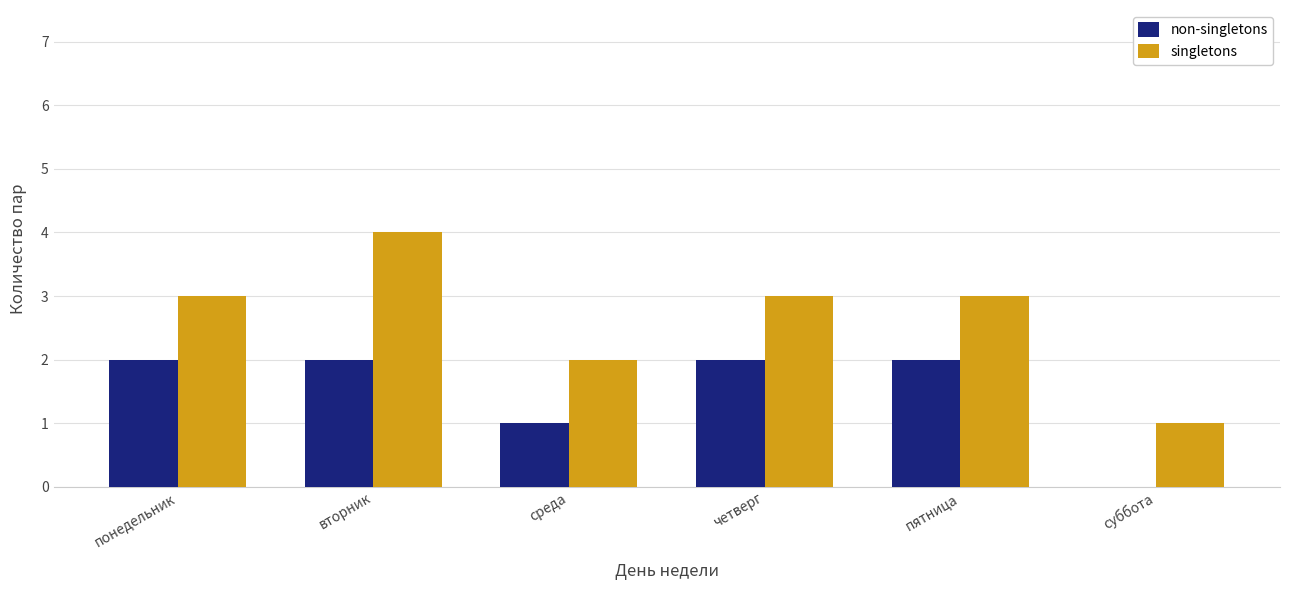

The value of singletons at пятница is 3. True or false?

True